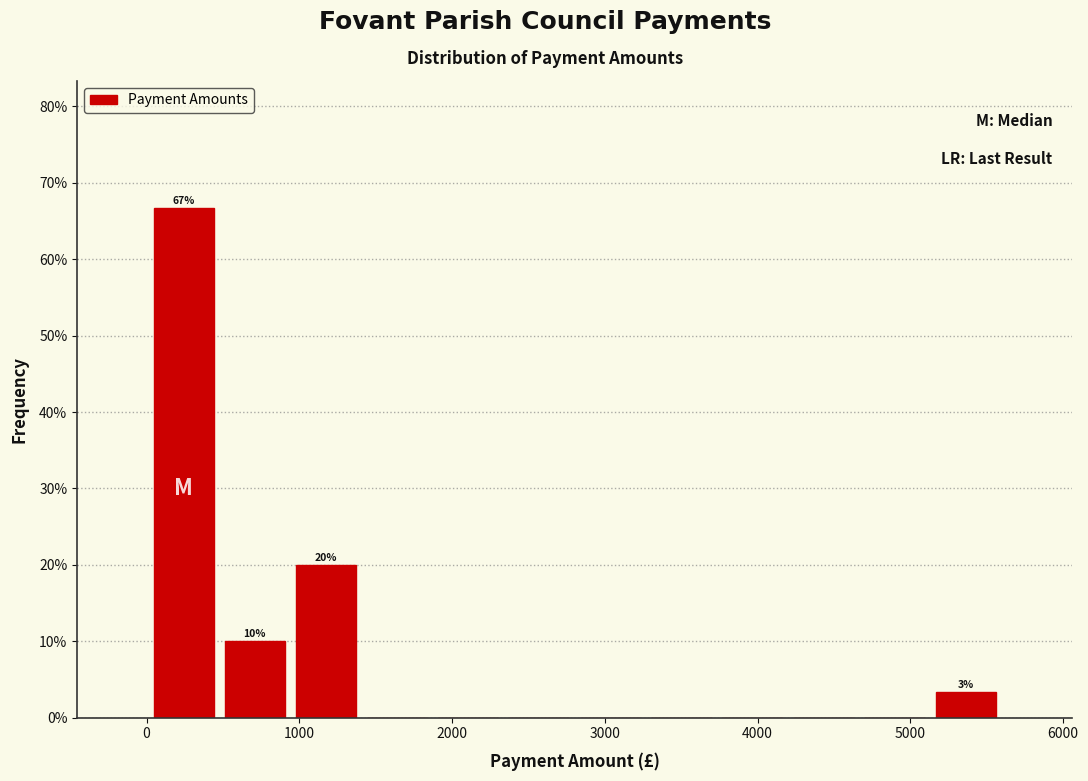

Which range on the x-axis has the tallest bar?

0 to 500